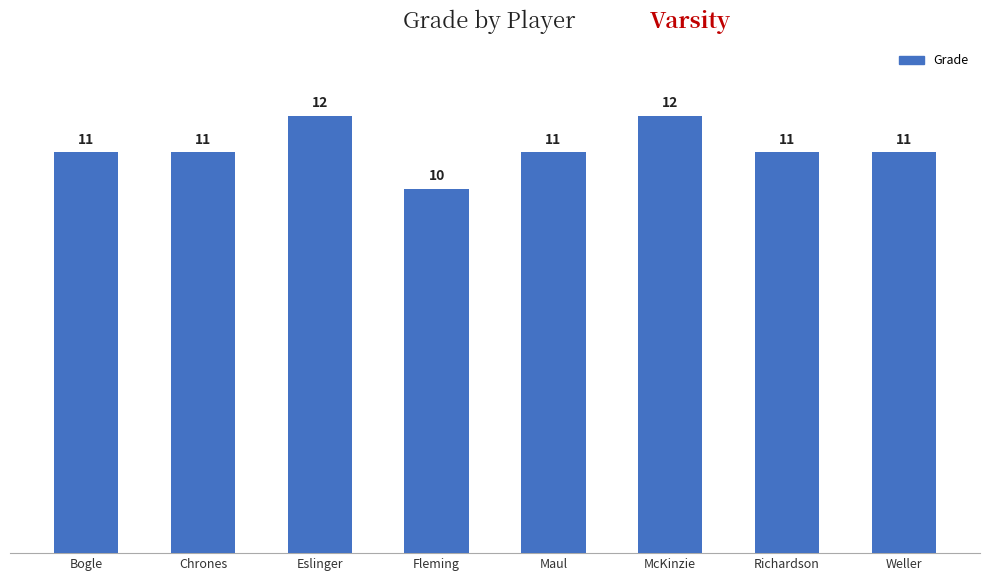

The value at Chrones is 8. True or false?

False